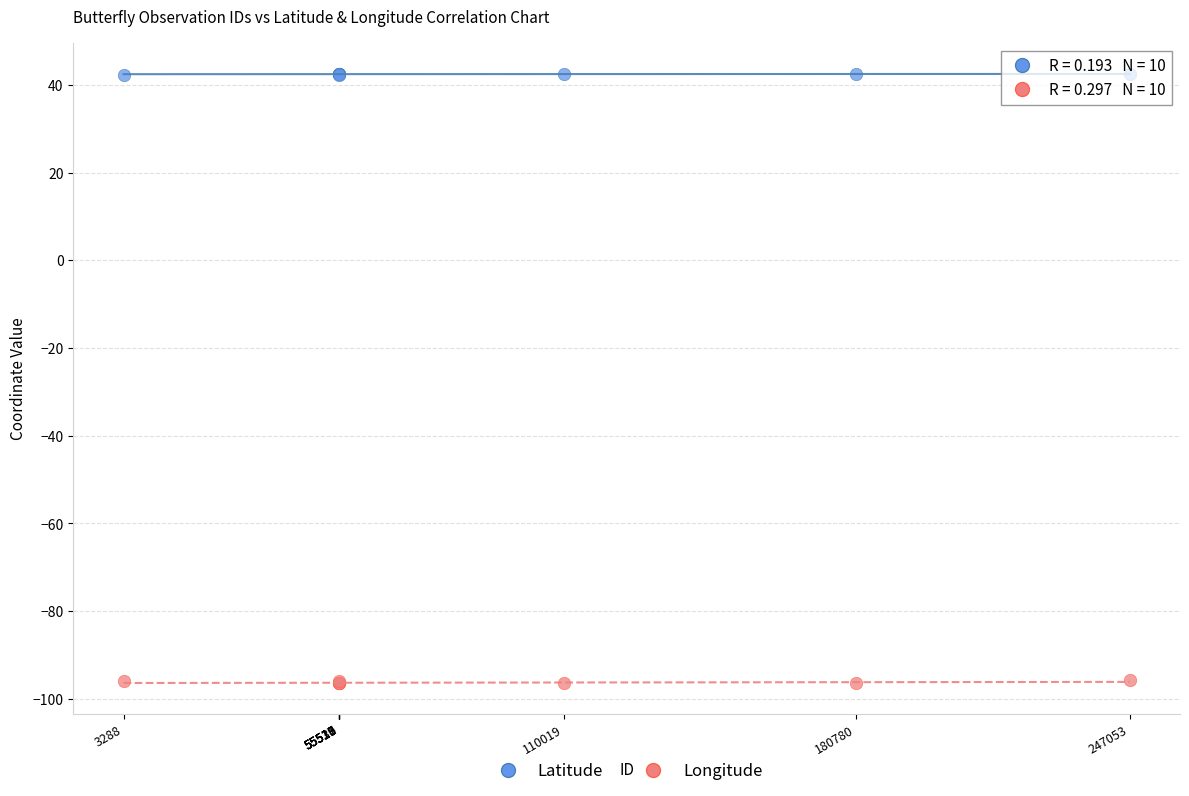

What is the X range (max minus min) for the scatter plot?

243765.0